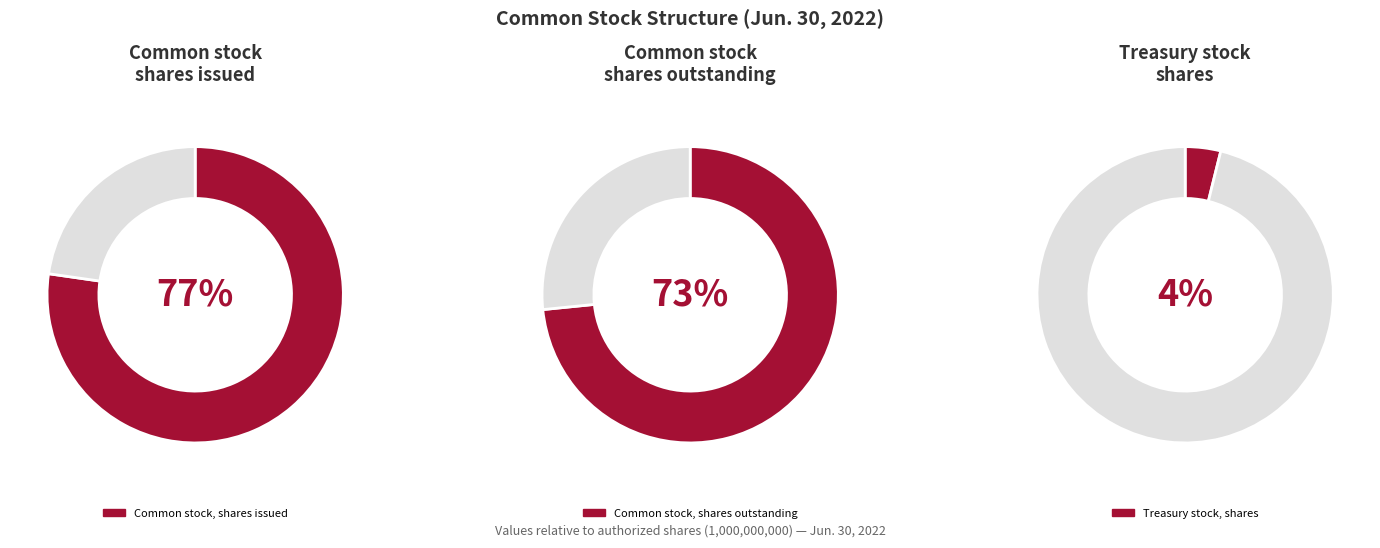

What is the change in value from Common stock, shares issued to Treasury stock, shares?

-734069873